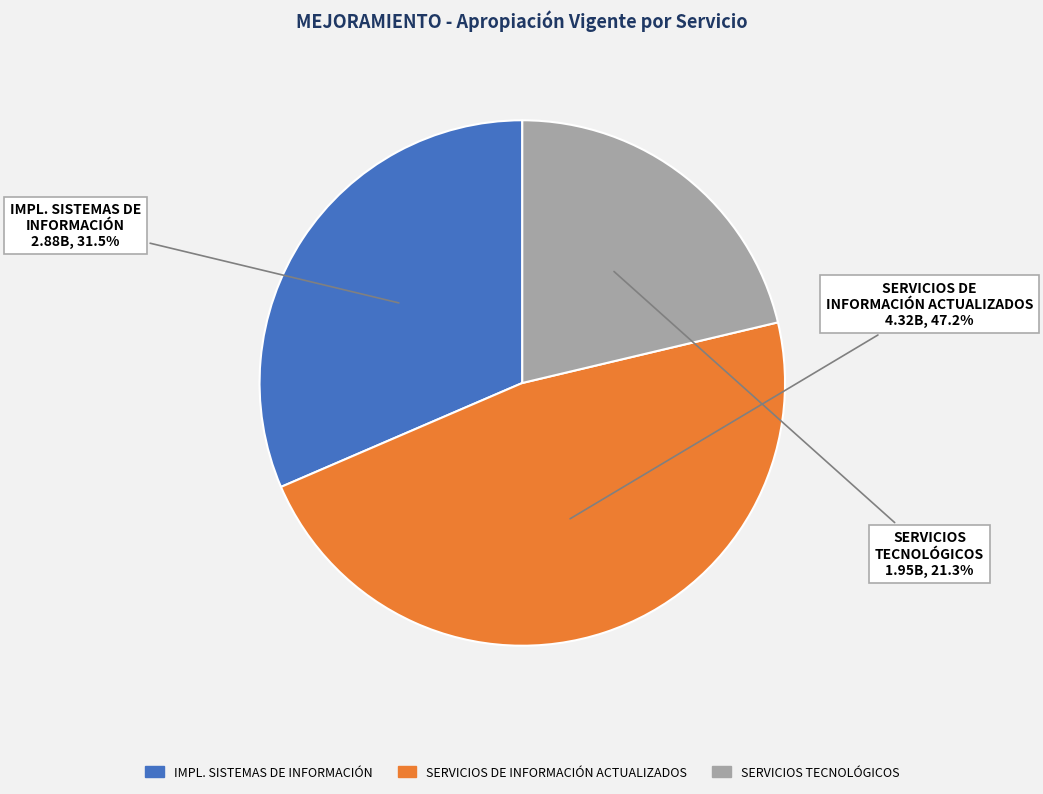

Count the number of slices in the pie.

3